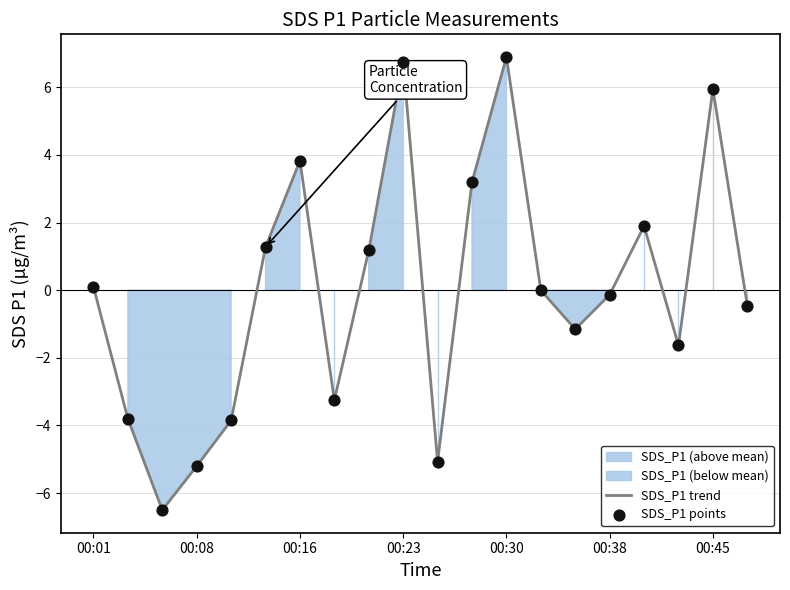

Is the value of SDS_P1 points at 11 greater than the value of SDS_P1 trend at 8?

Yes